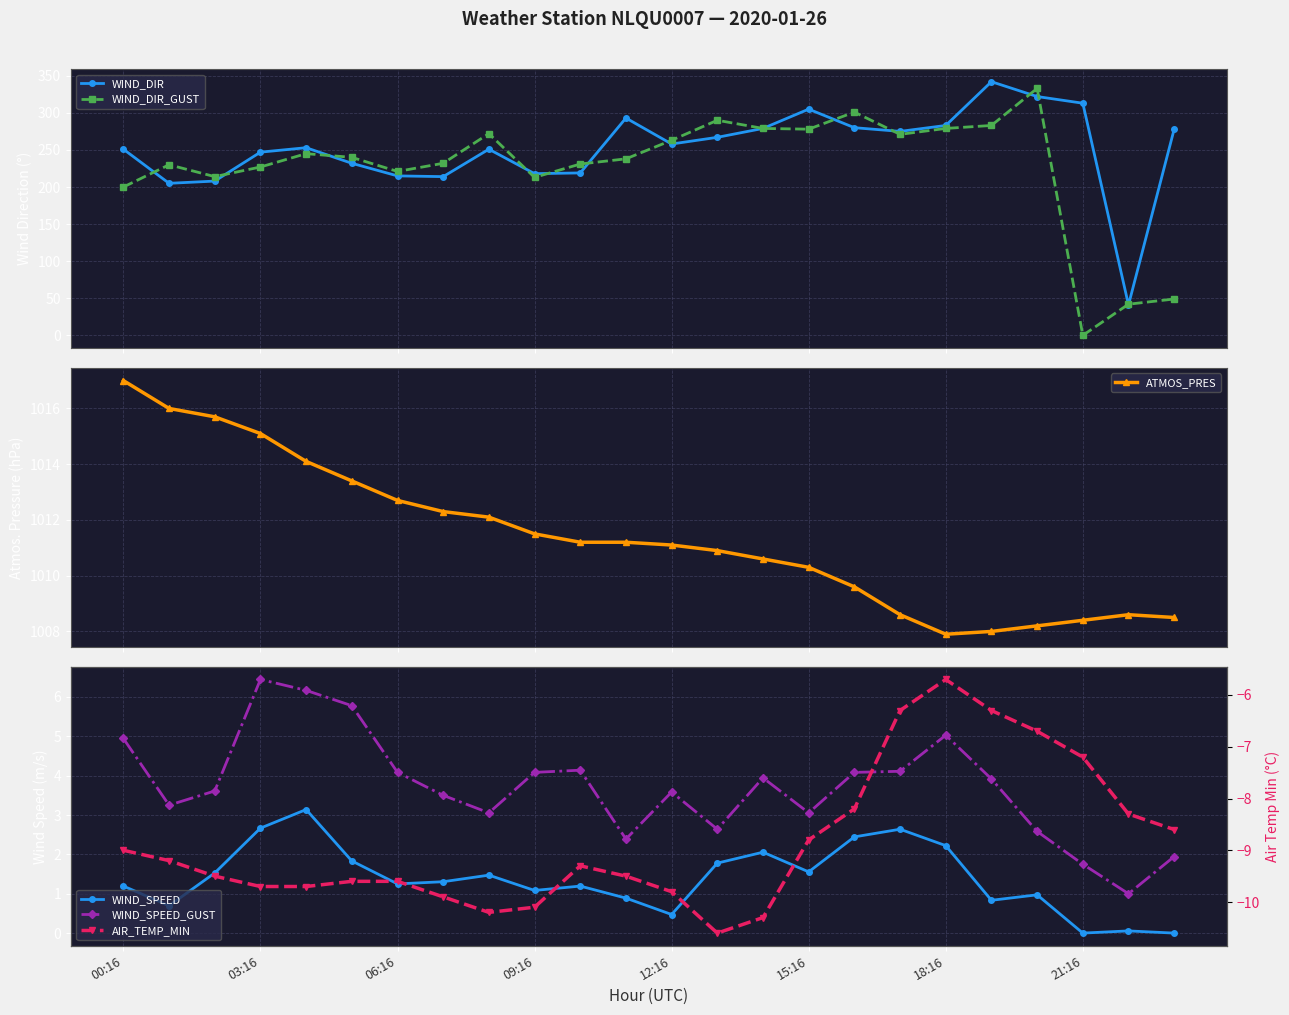

How many interior local valleys does the WIND_DIR series have?

6